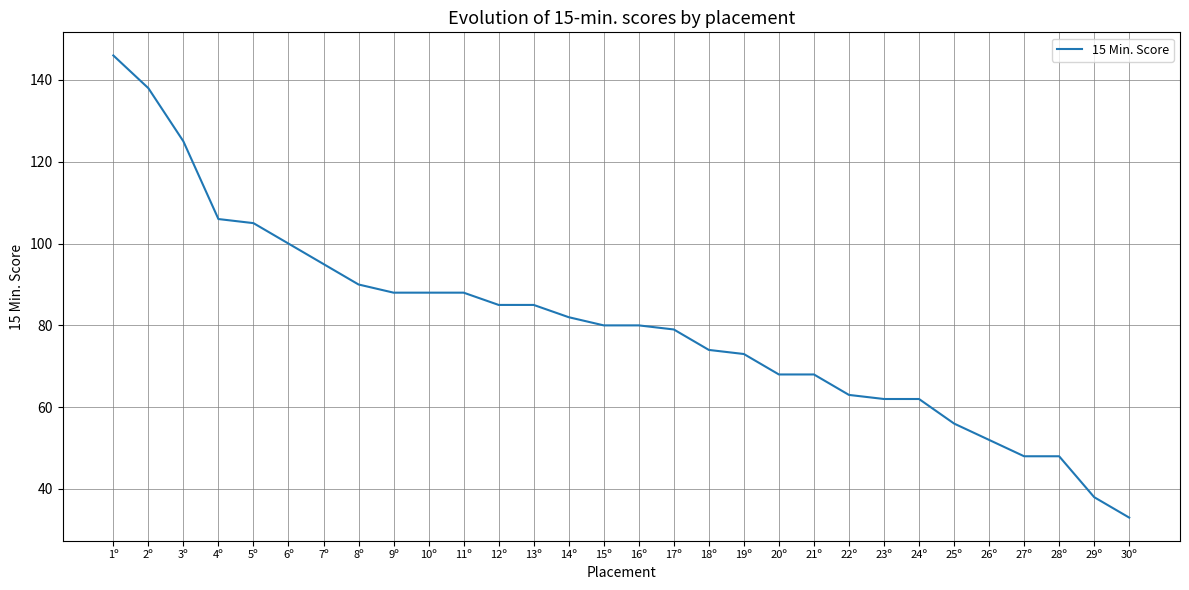

What position from the left is 6º?

6